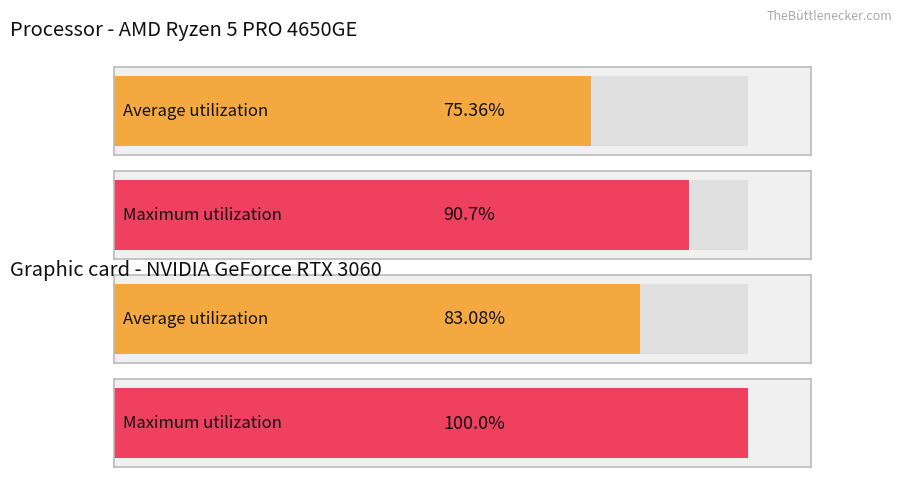

What is the difference between the maximum and minimum values in the Average utilization series?

7.7